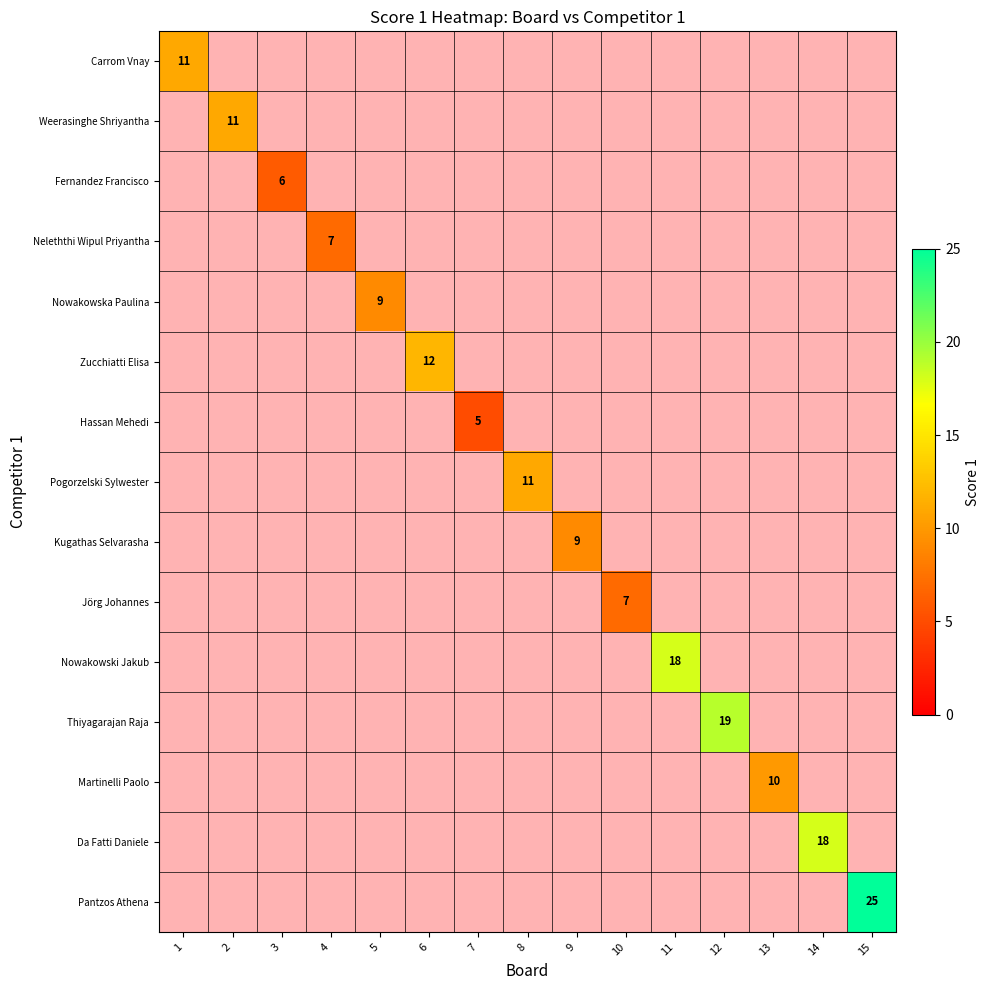

At how many categories does at least one series exceed 13?

4